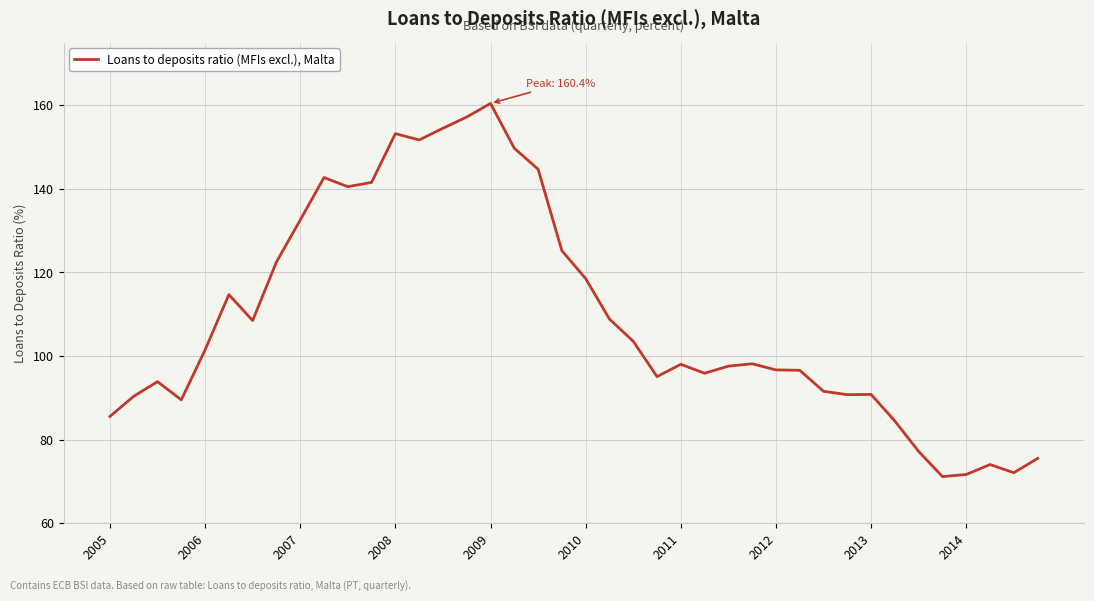

What is the difference between the maximum and minimum values?

89.3